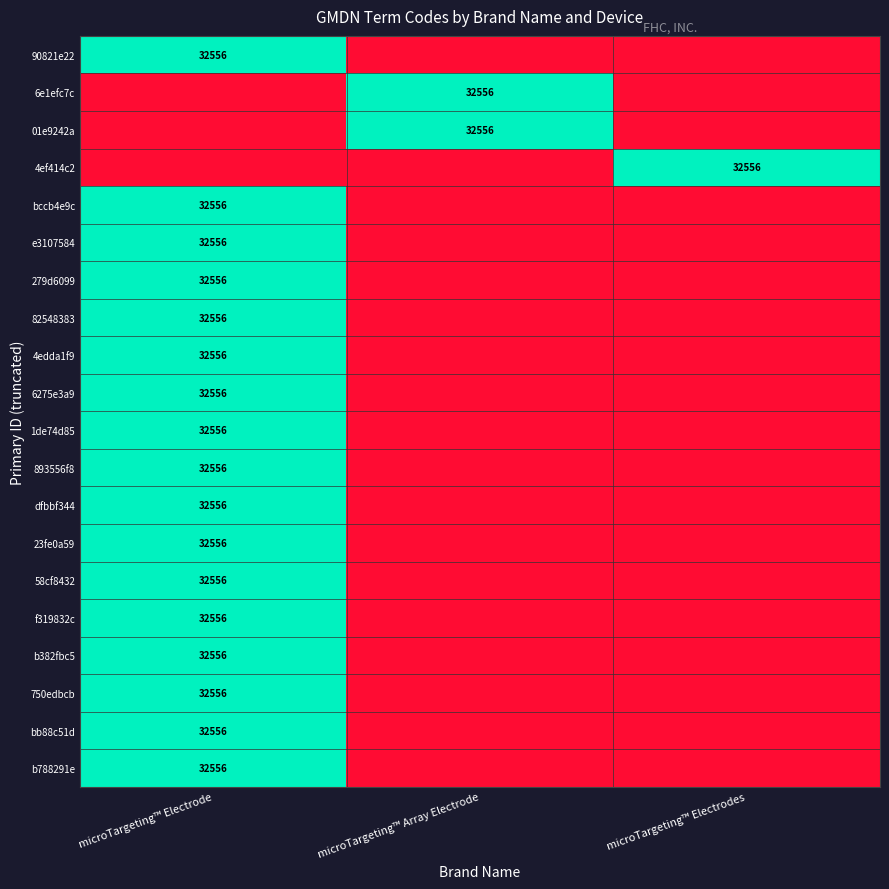

Is it true that b788291e equals 32556 at microTargeting™ Electrode?

True